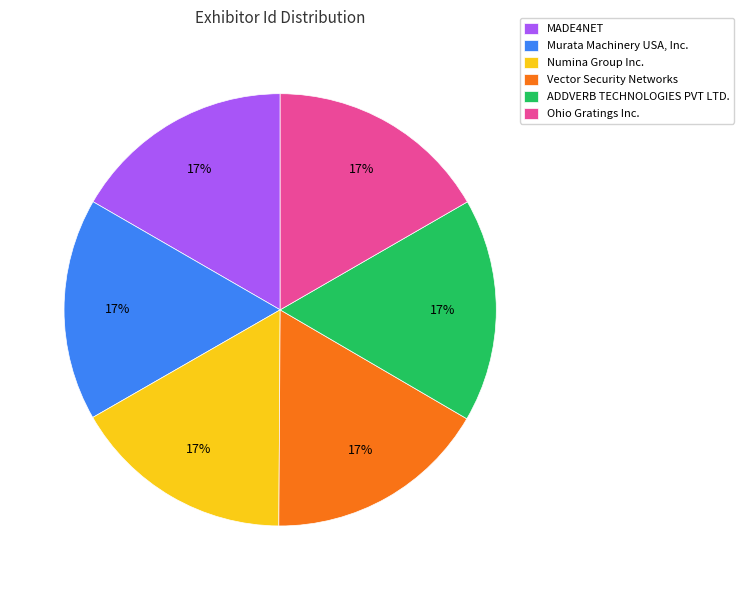

Count the number of slices in the pie.

6